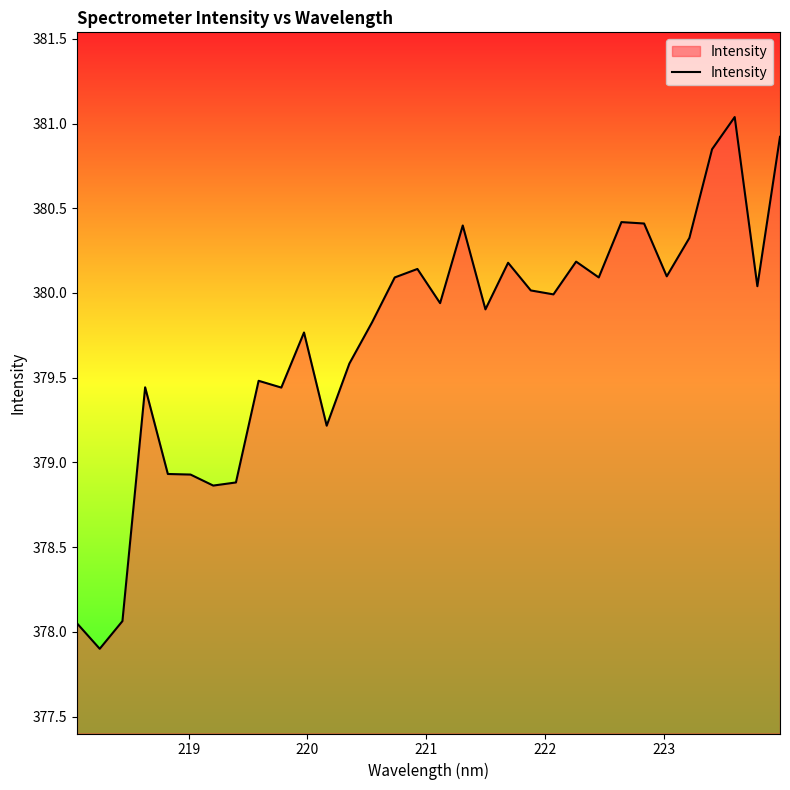

What is the maximum value shown in the chart?

381.0